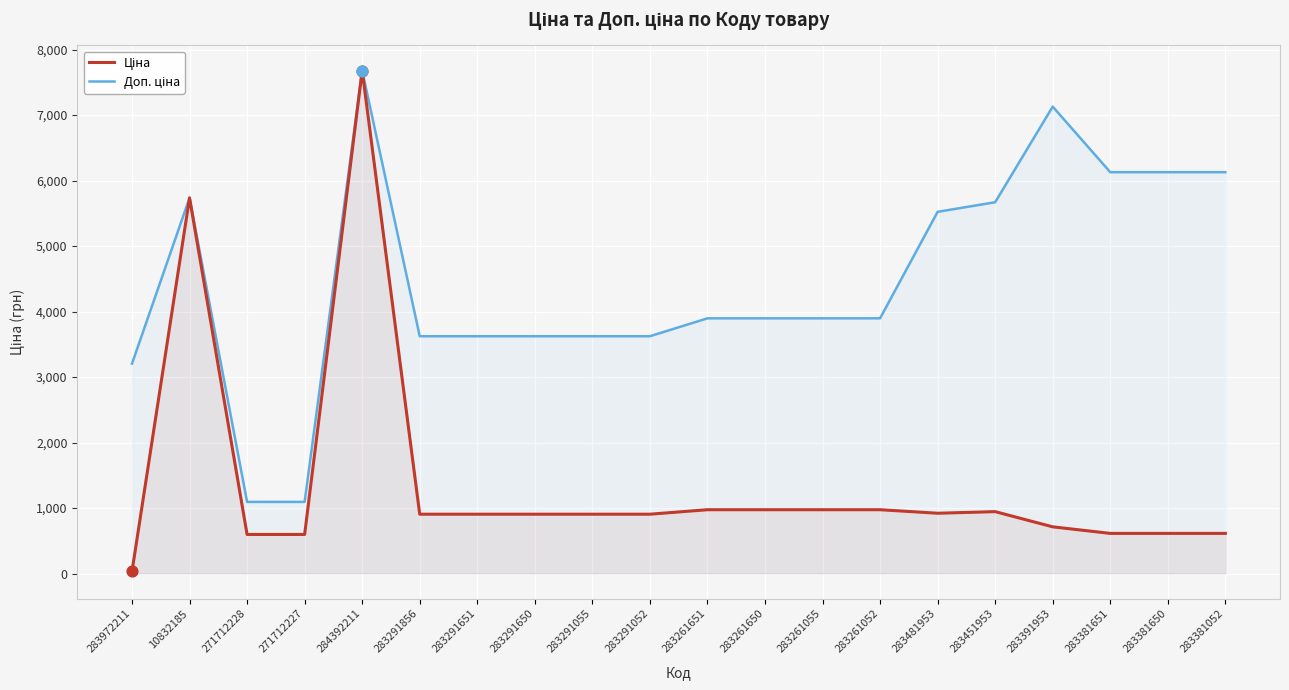

At how many categories does at least one series exceed 1707?

18